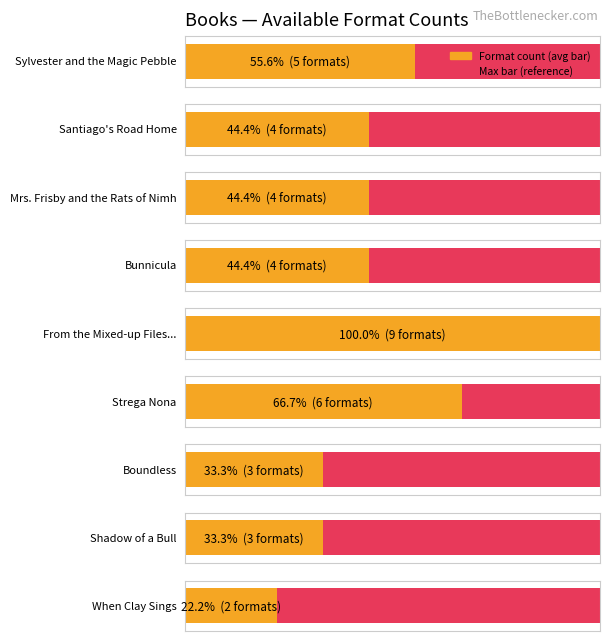

What is the maximum value shown in the chart?

9